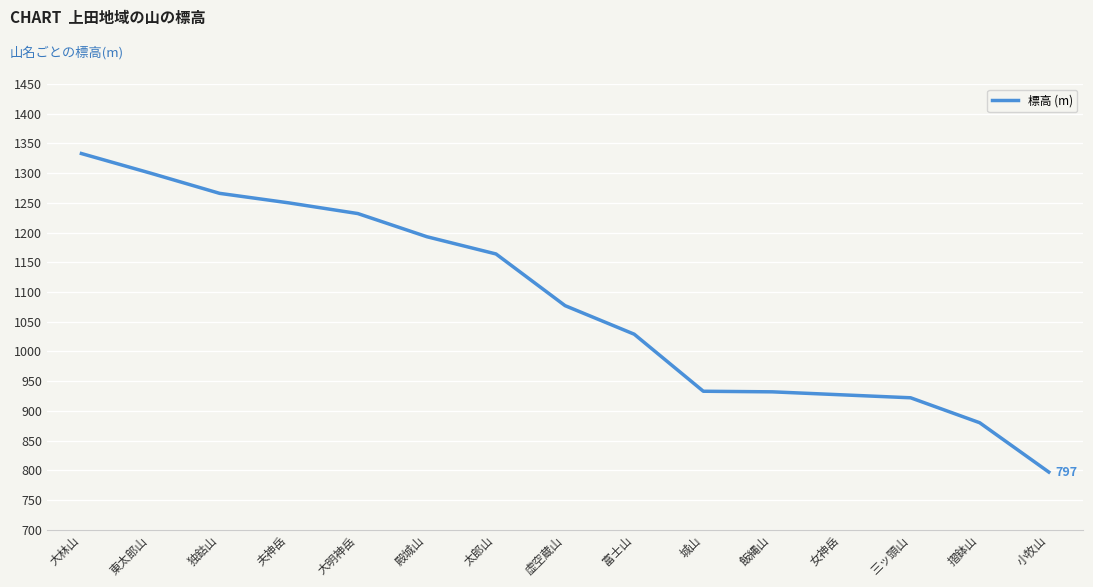

How many categories are shown in the chart?

15